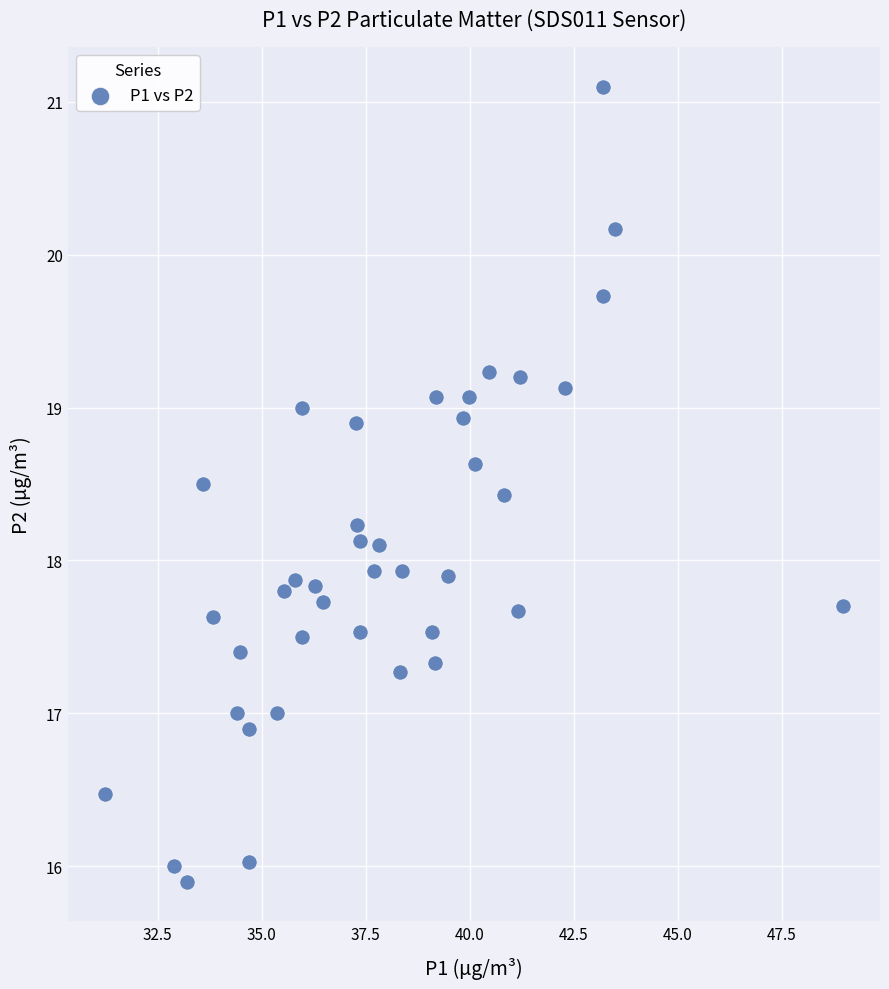

What is the range of Y values (max minus min)?

5.2